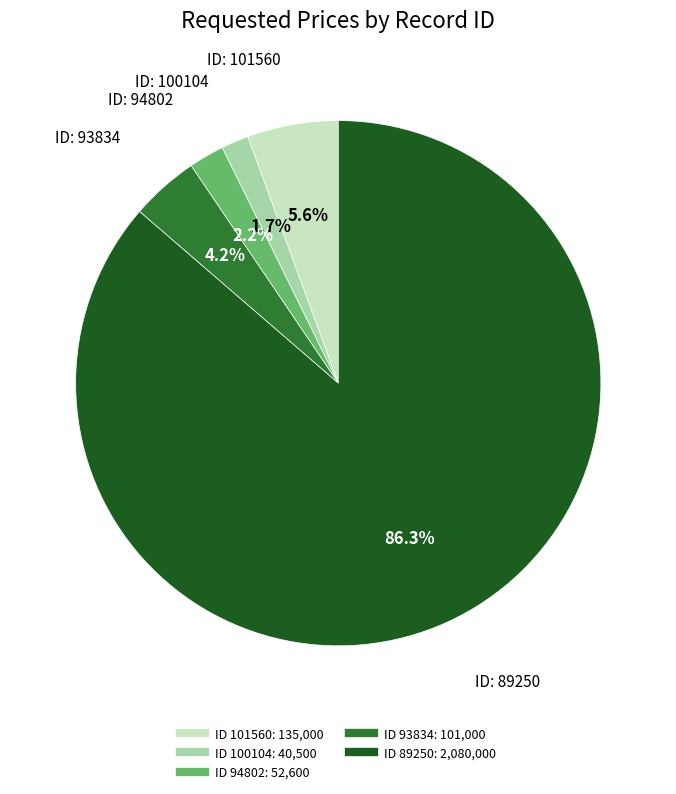

Is there a majority slice in this chart?

Yes